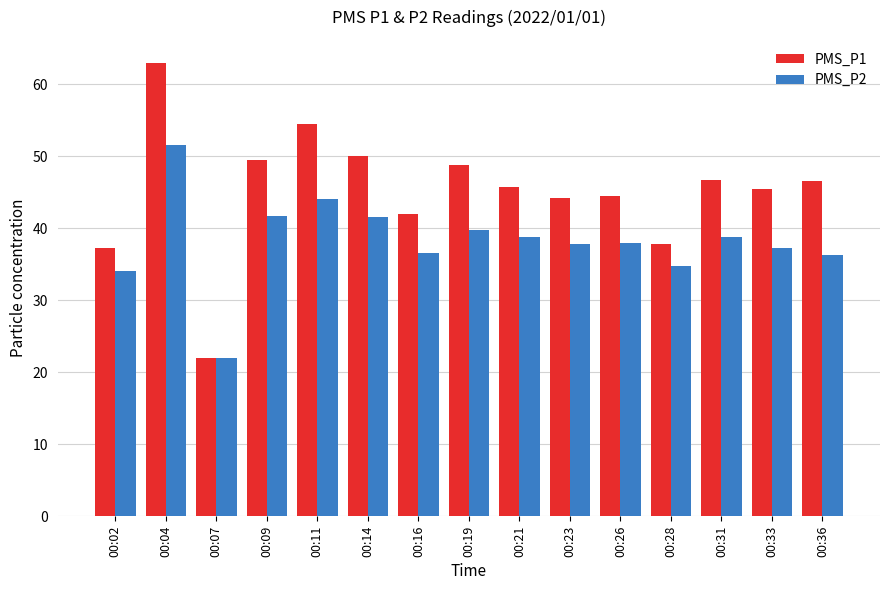

The PMS_P2 series shows 22.0 at 00:07. True or false?

True